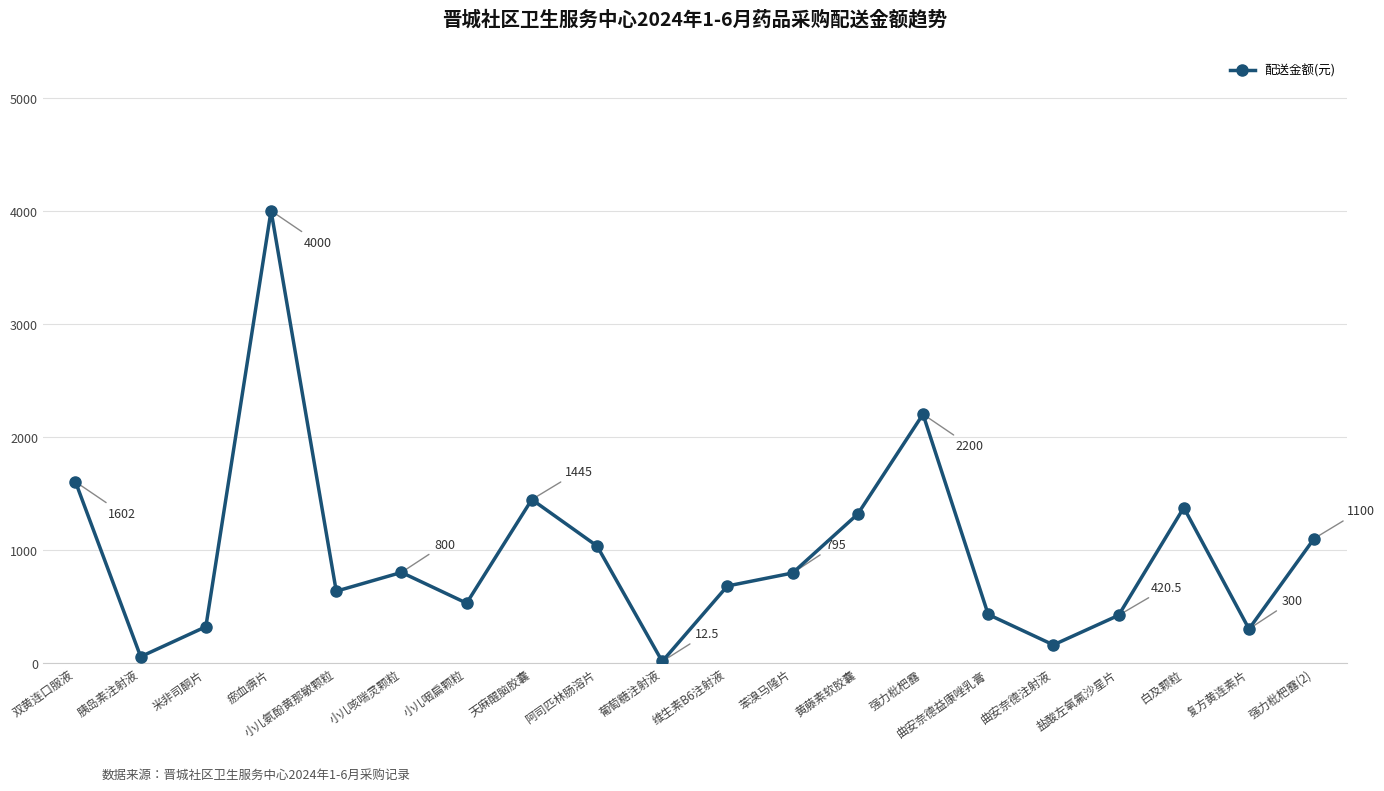

What is the minimum value shown in the chart?

12.5